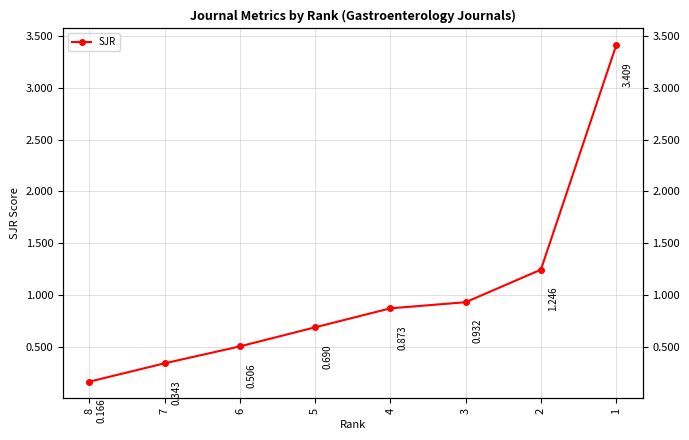

What is the greatest value displayed?

3.4